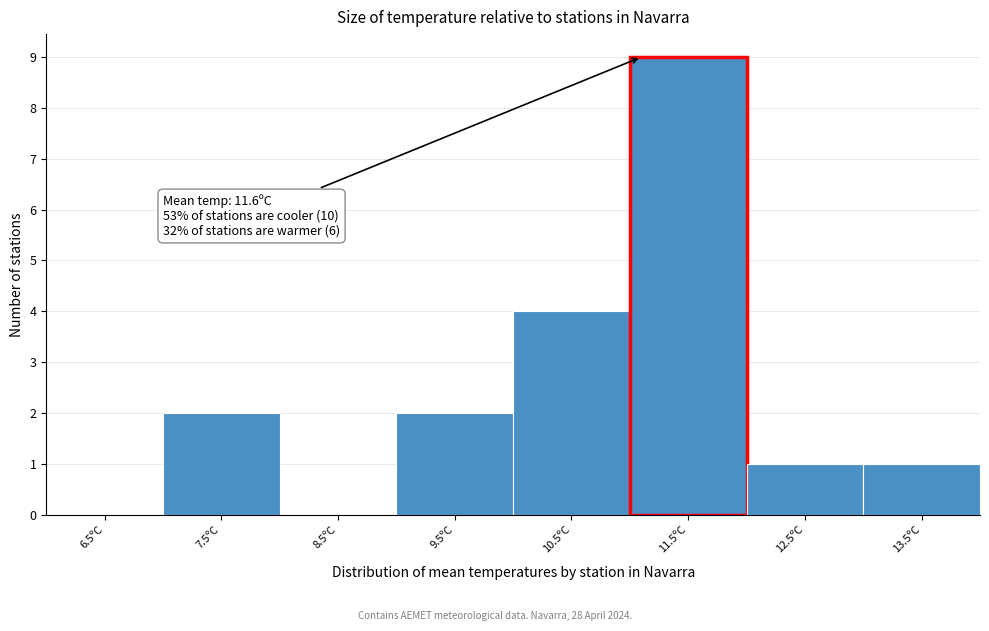

Reading right to left, extract all data points from this chart.

13.5ºC=1	12.5ºC=1	11.5ºC=9	10.5ºC=4	9.5ºC=2	8.5ºC=0	7.5ºC=2	6.5ºC=0